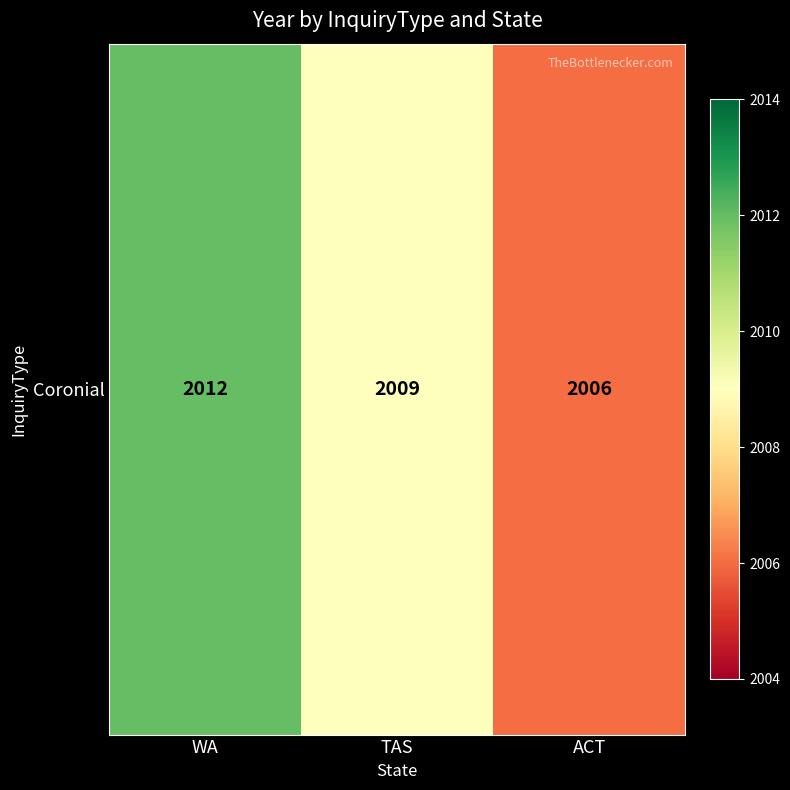

At which label is the value closest to 2009?

TAS